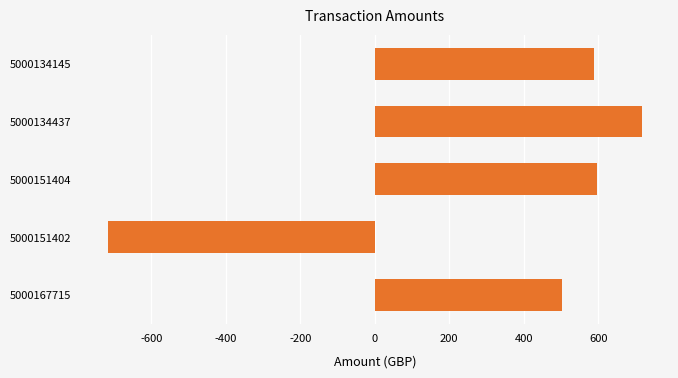

Count the number of values greater than 590.

3